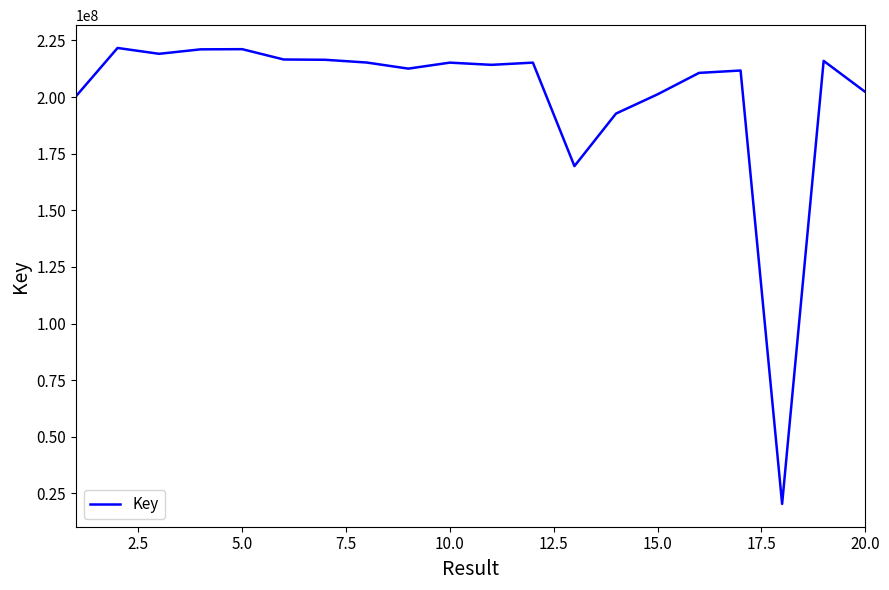

What is the minimum value shown in the chart?

20379506